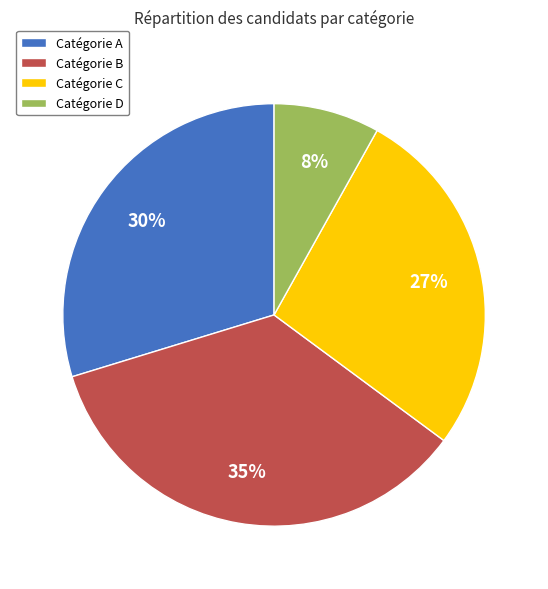

Which slice is the smallest?

Catégorie D